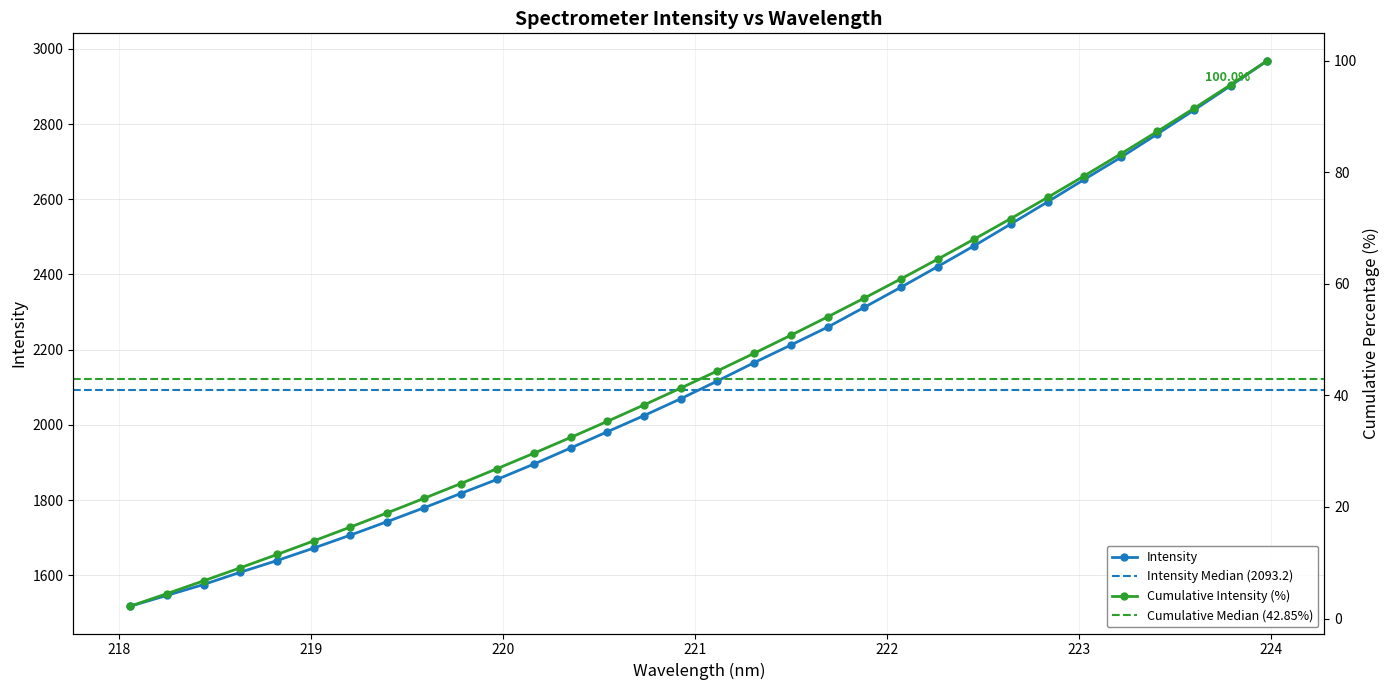

True or false: the data shows 2212.3 at 221.4993.

True